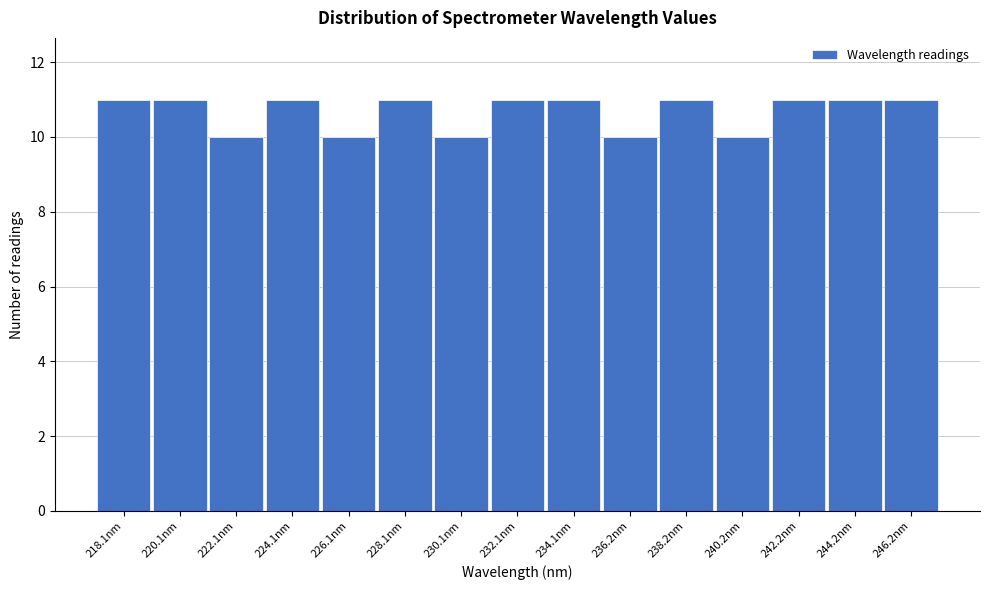

Reading left to right, what are all the values shown in this chart?

11	11	10	11	10	11	10	11	11	10	11	10	11	11	11